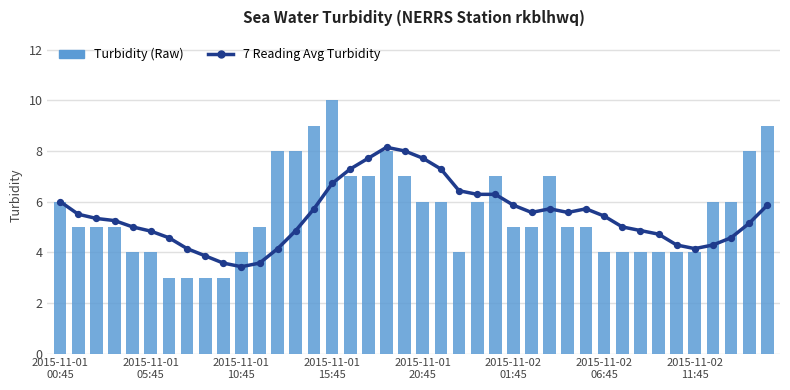

Which series has the widest spread of Y values?

Turbidity (Raw)